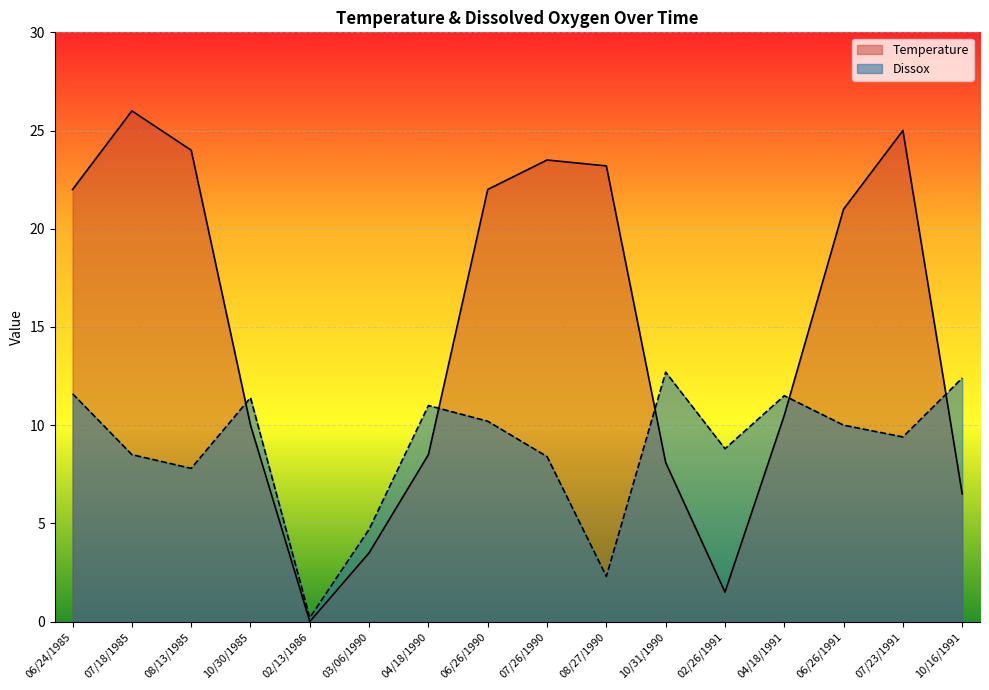

What is the difference between the maximum and minimum values in the Temperature series?

26.0